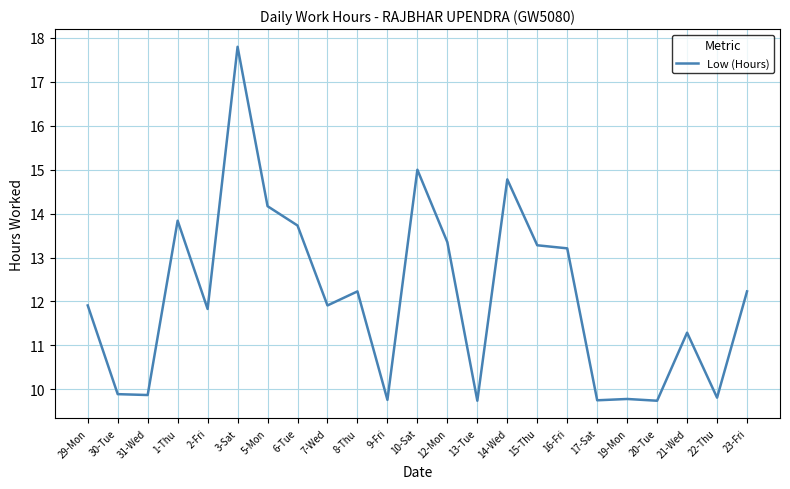

What is the smallest value displayed?

9.7